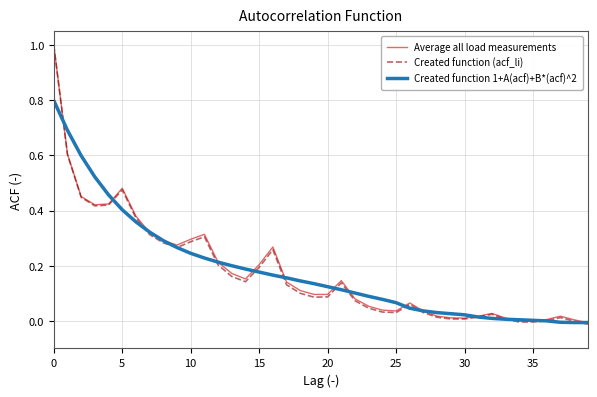

Which series has the widest spread of values?

Created function (acf_li)